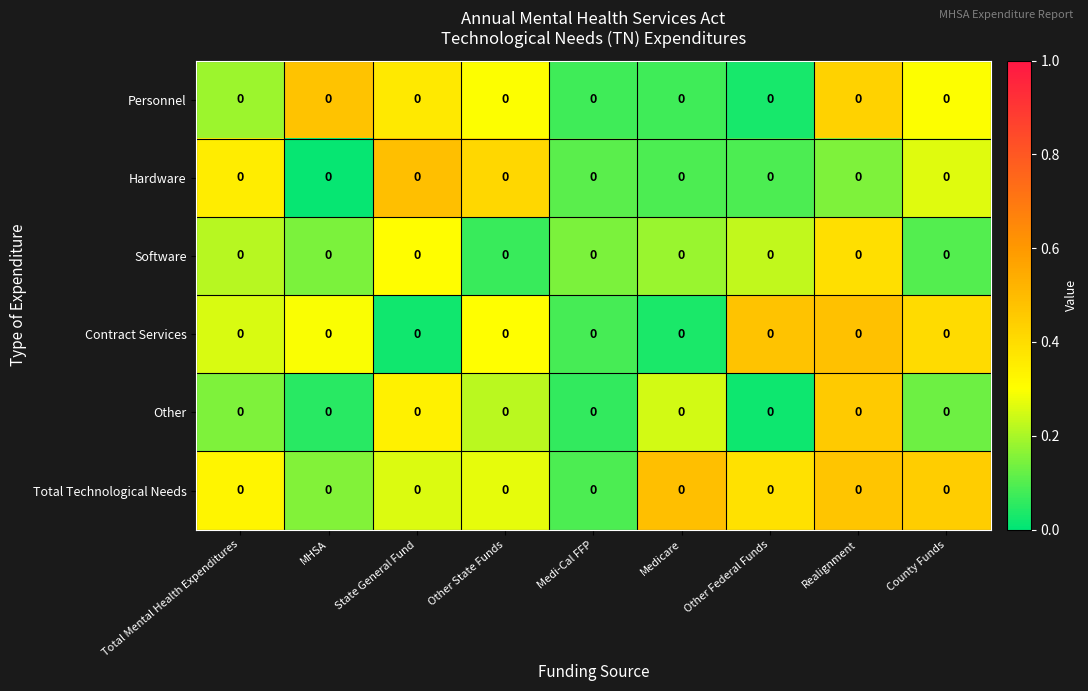

The Total Technological Needs series shows 0.1 at Other State Funds. True or false?

False